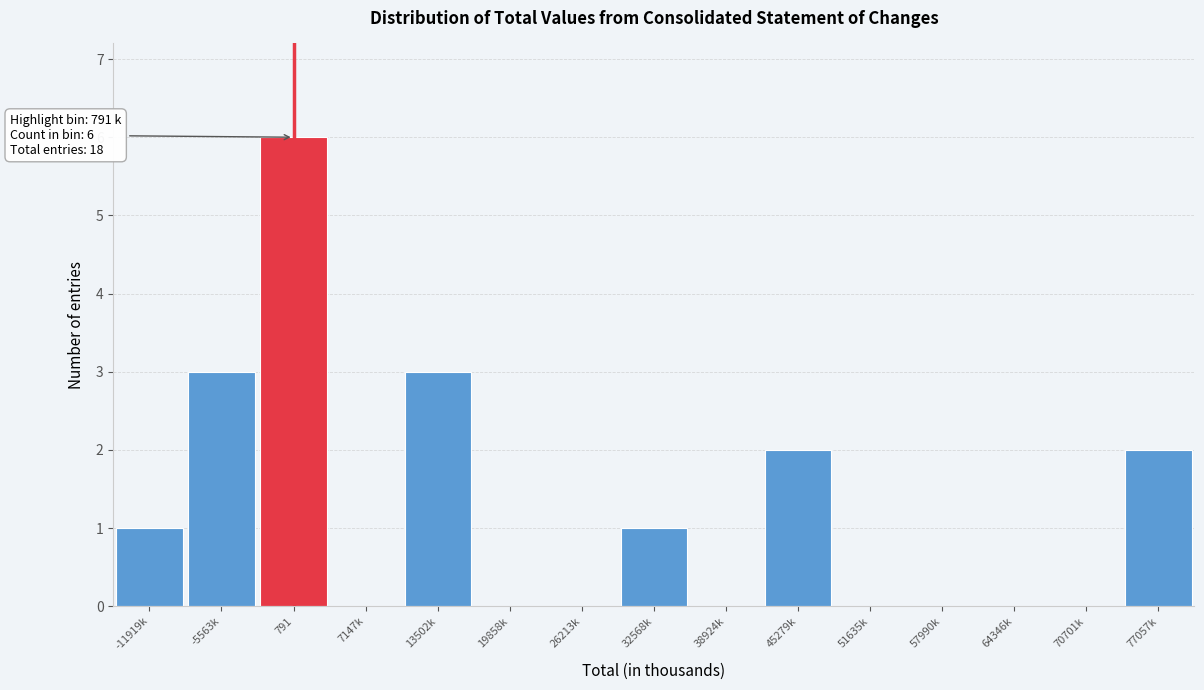

Reading left to right, extract all data points from this chart.

-11919k=1	-5563k=3	791=6	7147k=0	13502k=3	19858k=0	26213k=0	32568k=1	38924k=0	45279k=2	51635k=0	57990k=0	64346k=0	70701k=0	77057k=2